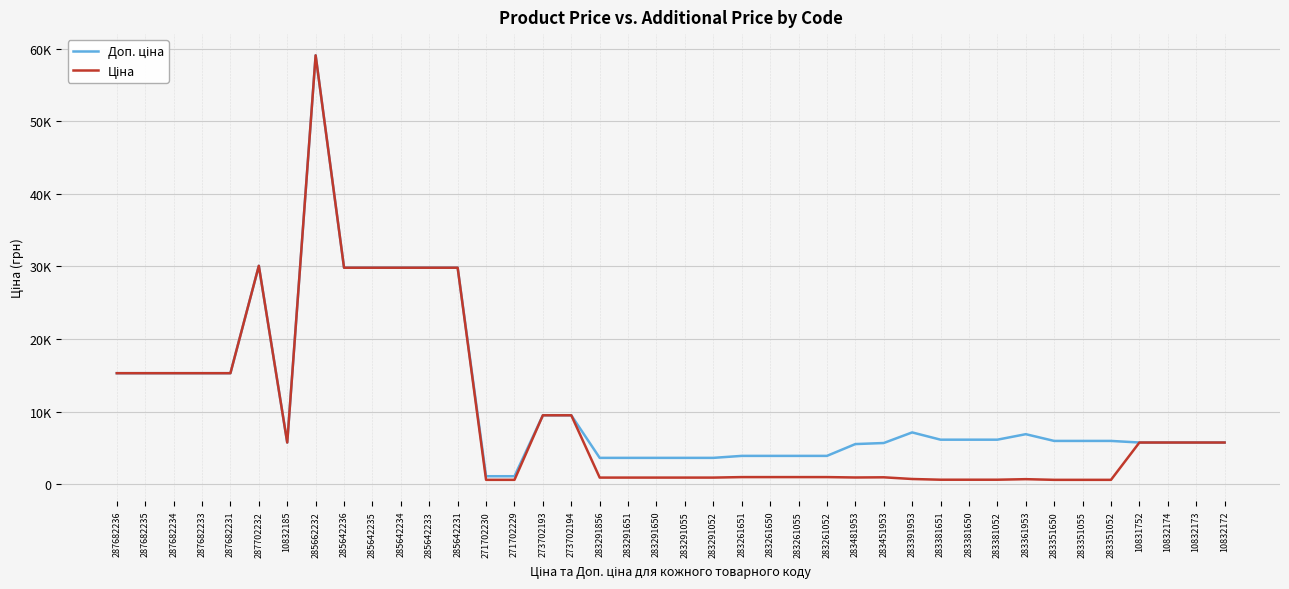

List the labels in order of Ціна value, smallest first.

283351650, 283351055, 283351052, 271702230, 271702229, 283381651, 283381650, 283381052, 283361953, 283391953, 283291856, 283291651, 283291650, 283291055, 283291052, 283481953, 283451953, 283261651, 283261650, 283261055, 283261052, 10832185, 10831752, 10832174, 10832173, 10832172, 273702193, 273702194, 287682236, 287682235, 287682234, 287682233, 287682231, 285642236, 285642235, 285642234, 285642233, 285642231, 287702232, 285662232